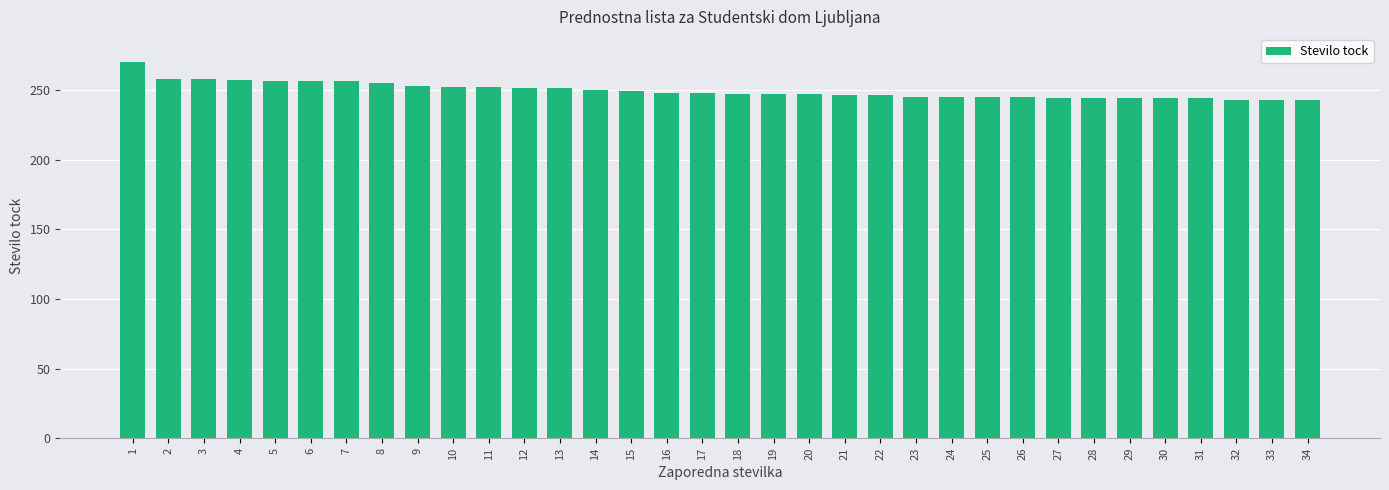

Which has a higher value, 14 or 2?

2